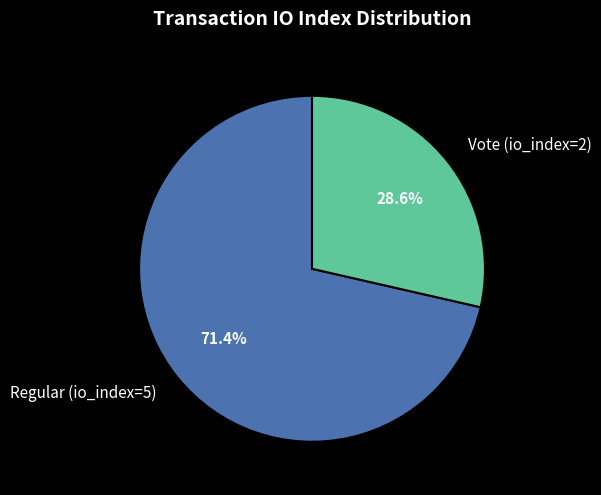

What is the ratio of the value at Regular (io_index=5) to the value at Vote (io_index=2)?

2.5